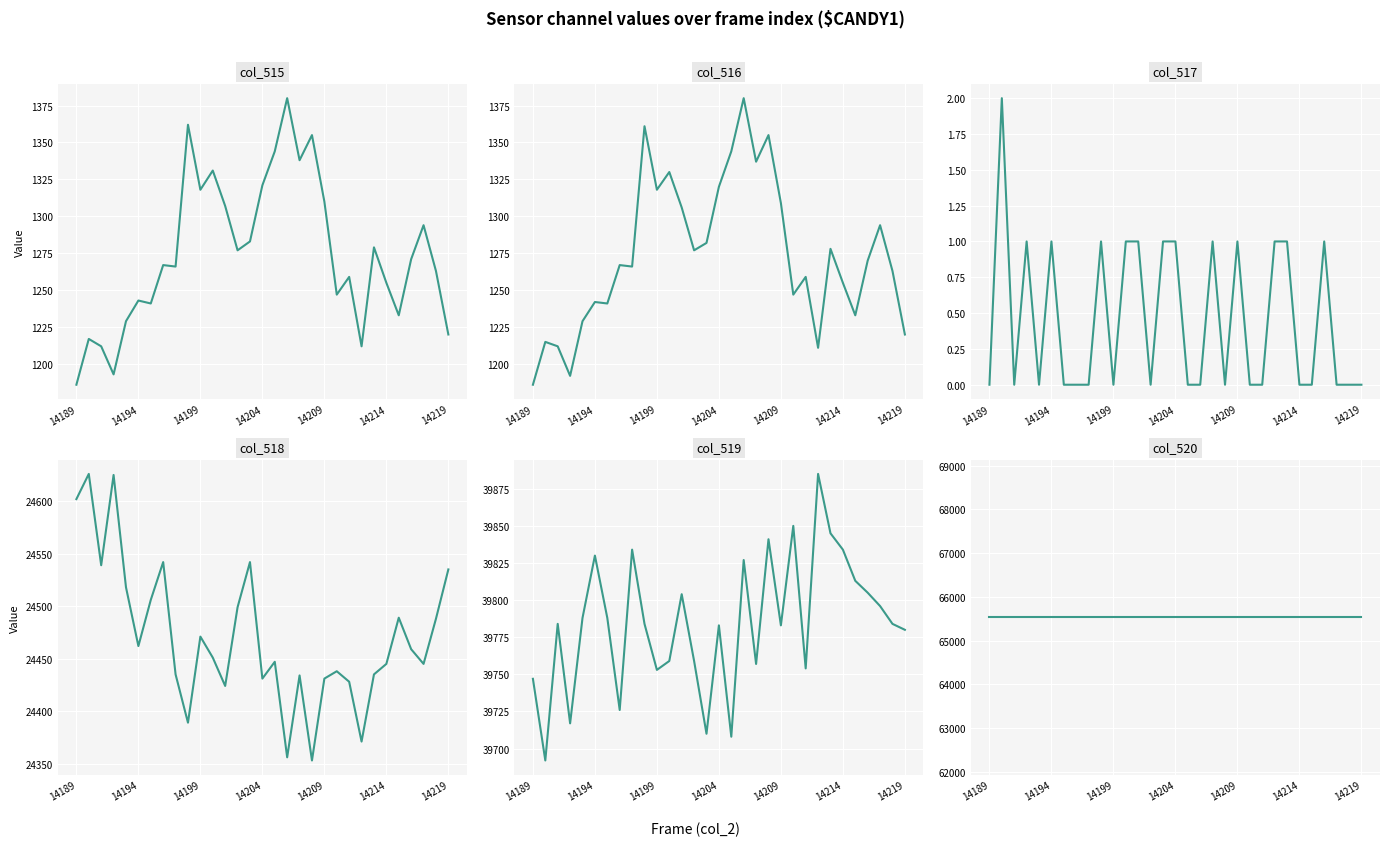

Is the value of col_515 at 14 greater than the value of col_516 at 23?

Yes